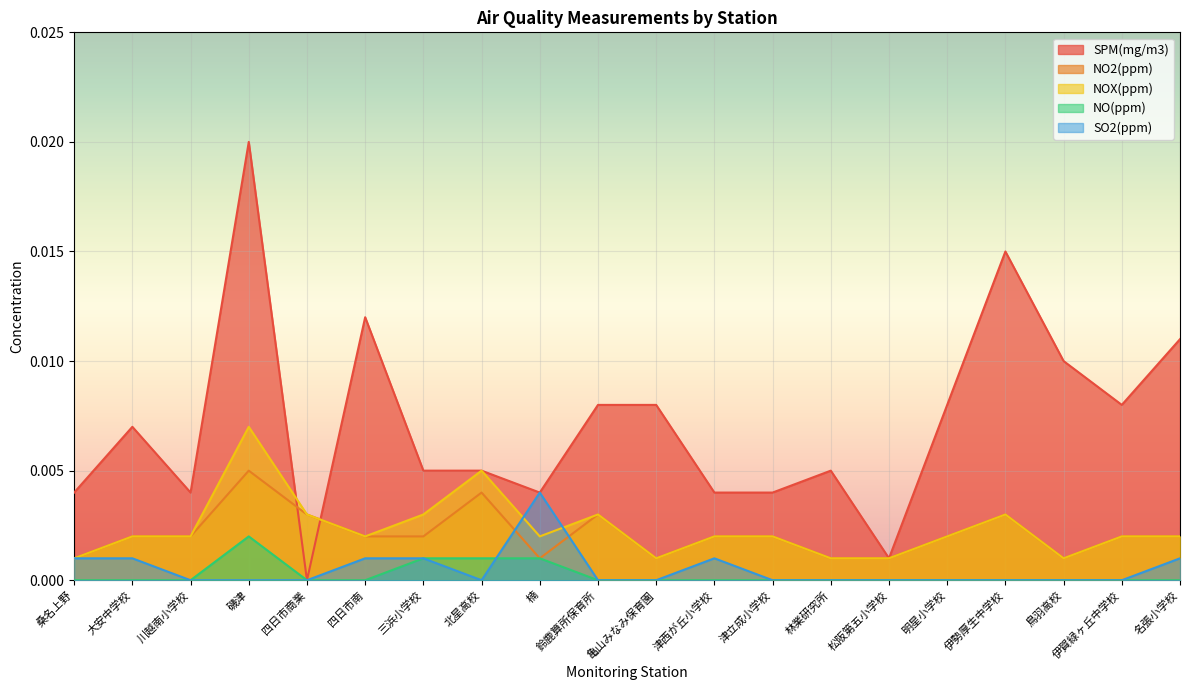

Count the NO(ppm) values in the range 0 to 1.

20